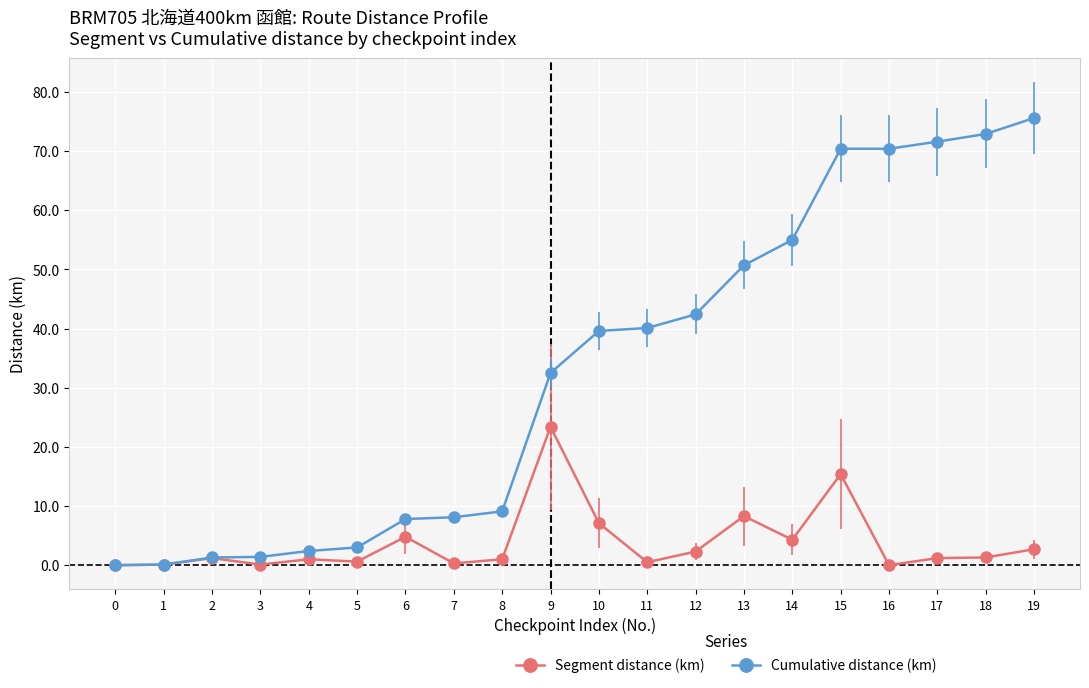

List the series in order of their peak value, highest first.

Cumulative distance (km), Segment distance (km)